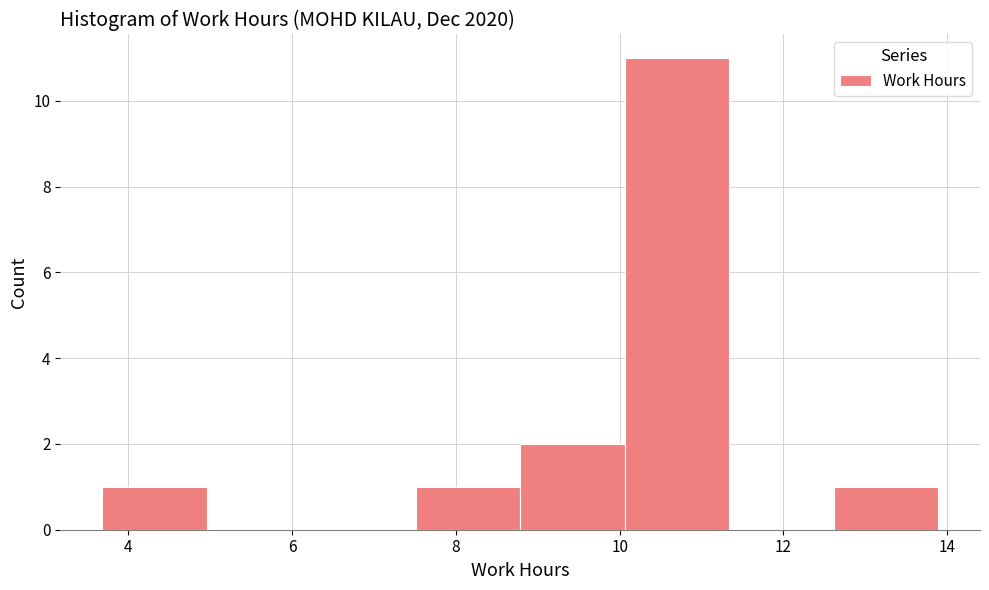

How tall is the bar that spans 3.6 to 5.0 on the x-axis? Neither the bar edges nor the heights are printed on the chart, so give them approximately, as read against the axes.

1